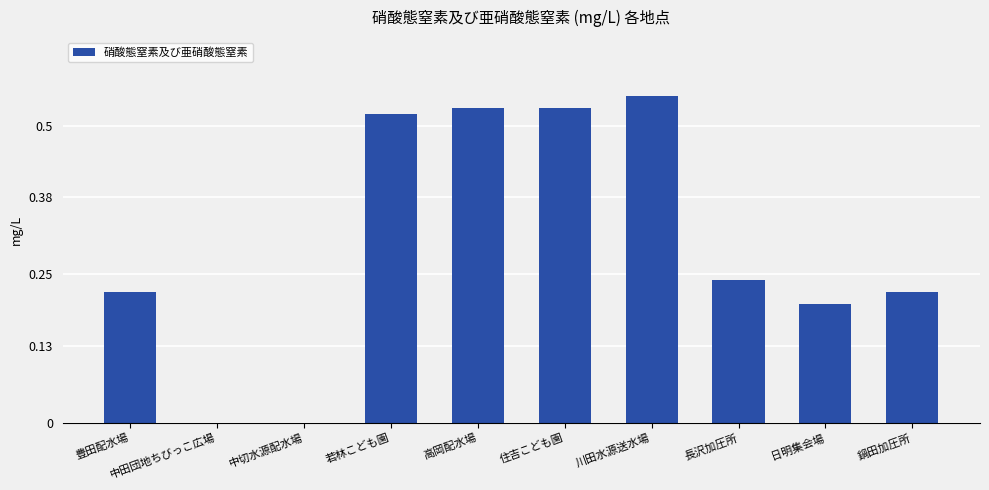

Which label corresponds to the largest value in the chart?

川田水源送水場